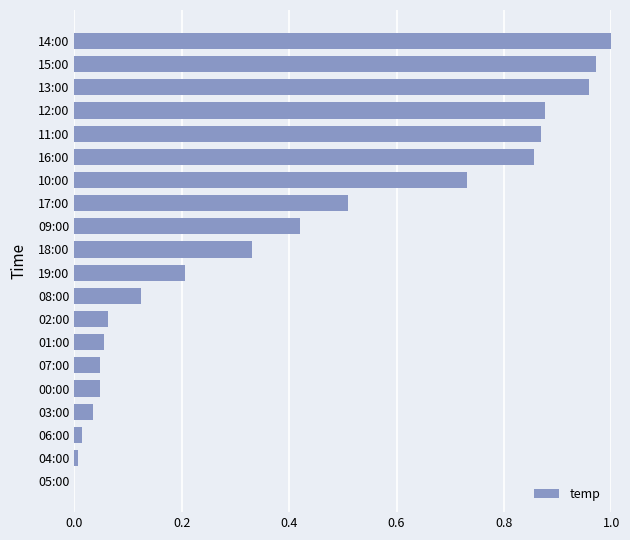

What is the change in value from 16:00 to 15:00?

+0.1